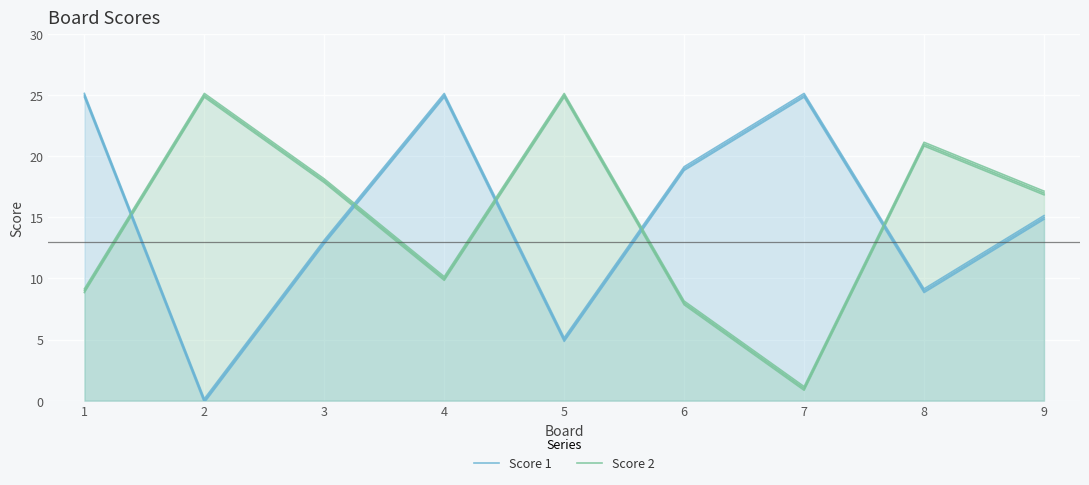

List the series in order of their peak value, highest first.

Score 1, Score 2